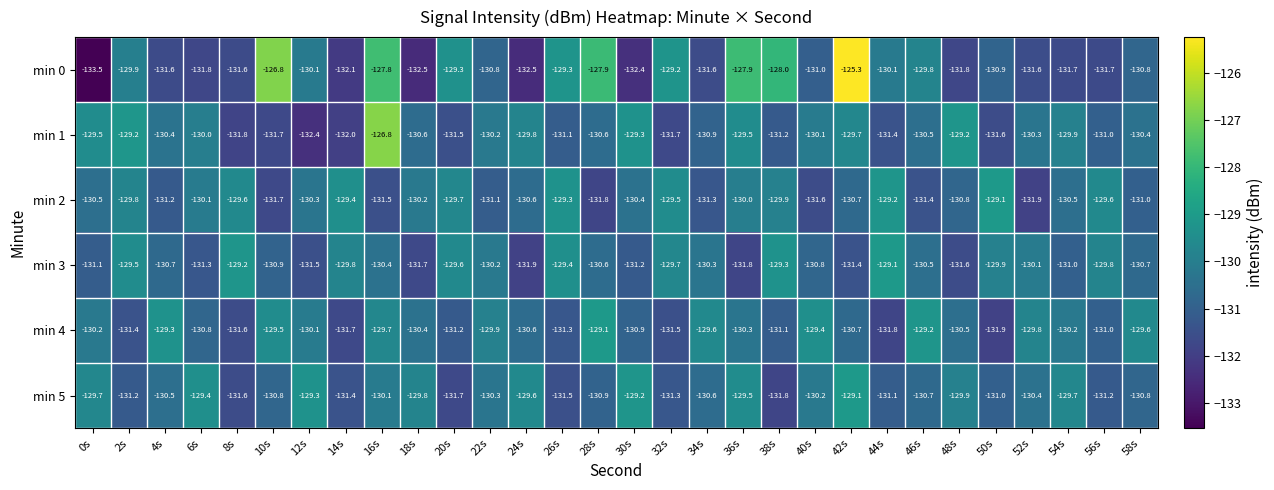

At which category does the chart reach its peak across all series?

42s